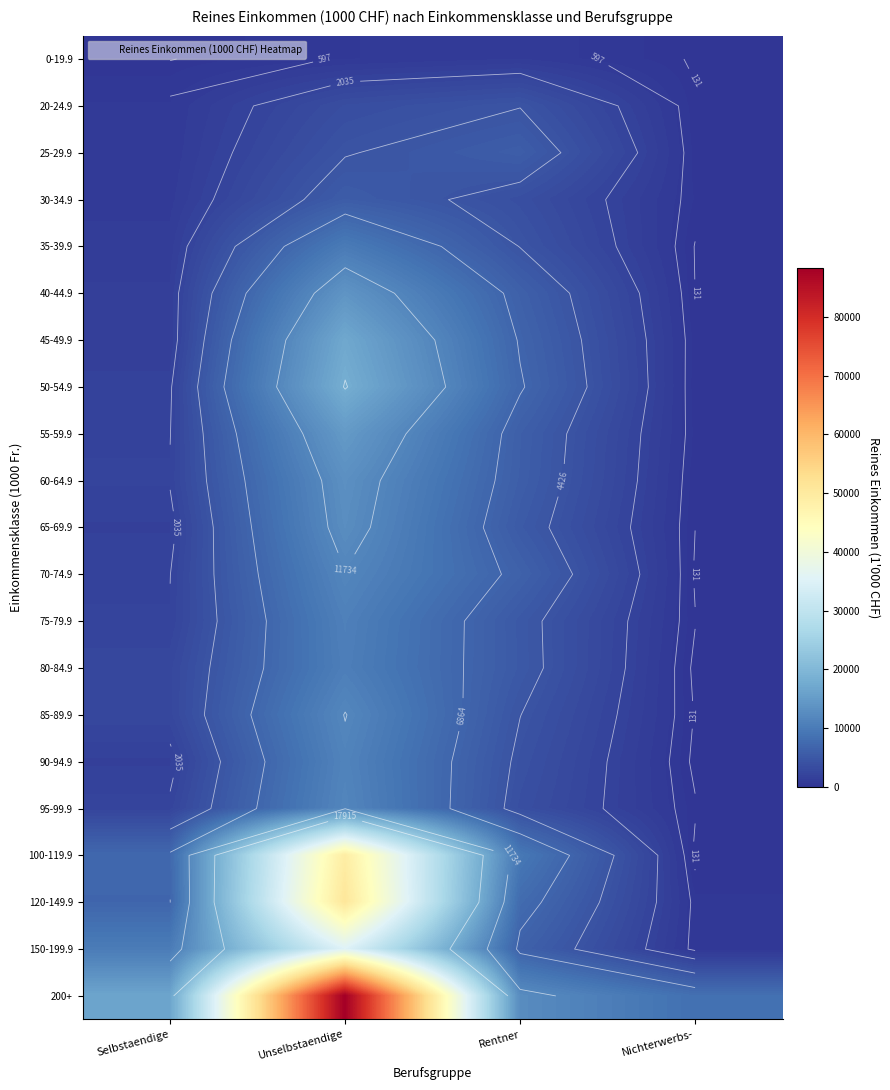

At which category is the sum across all series the highest?

Unselbstaendige